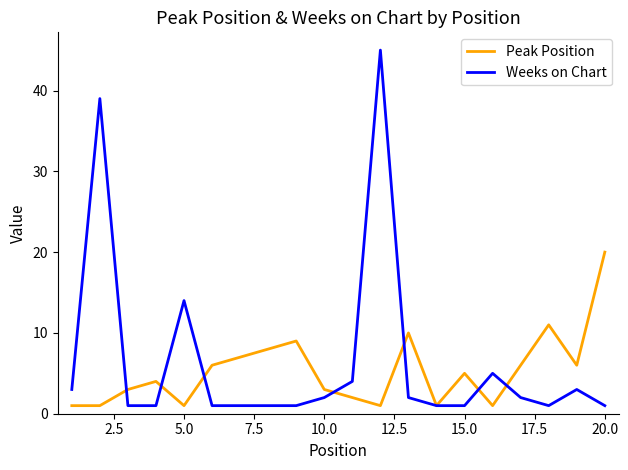

Rank the series by their maximum value, from highest to lowest.

Weeks on Chart, Peak Position